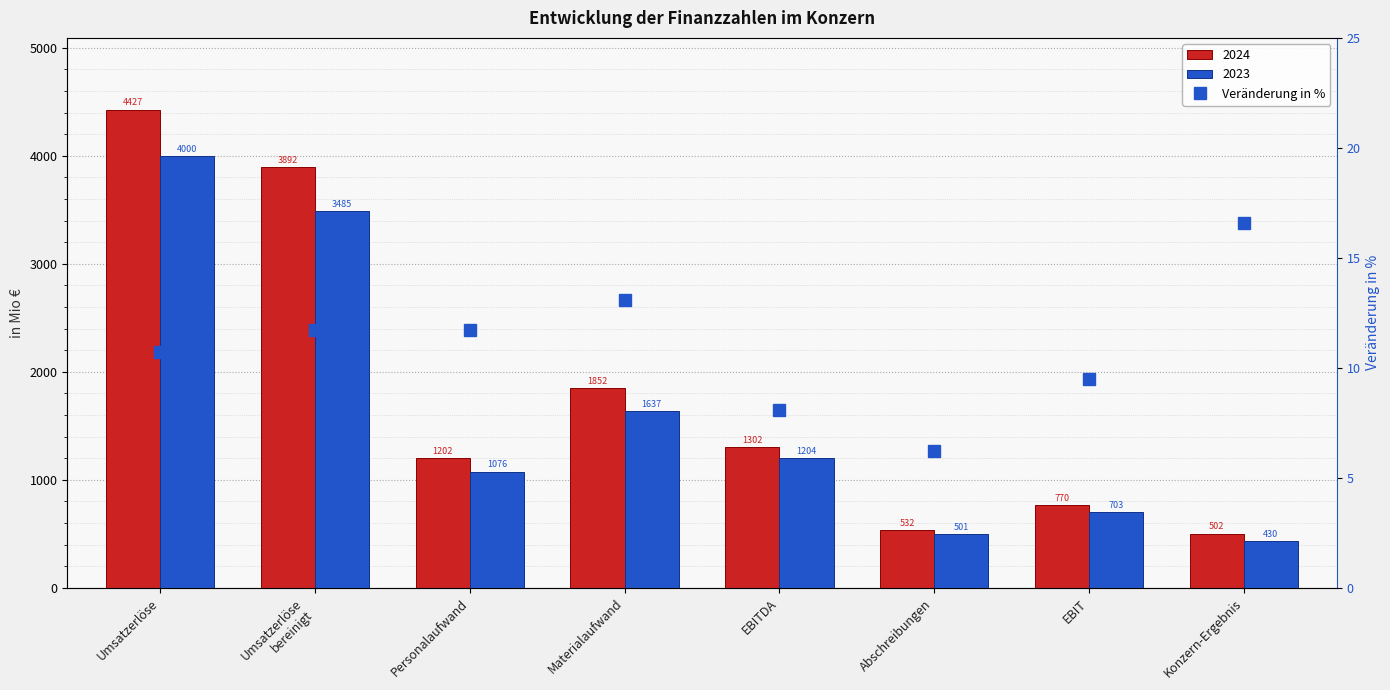

List the labels in order of value, smallest first.

Abschreibungen, EBITDA, EBIT, Umsatzerlöse, Umsatzerlöse
bereinigt, Personalaufwand, Materialaufwand, Konzern-Ergebnis